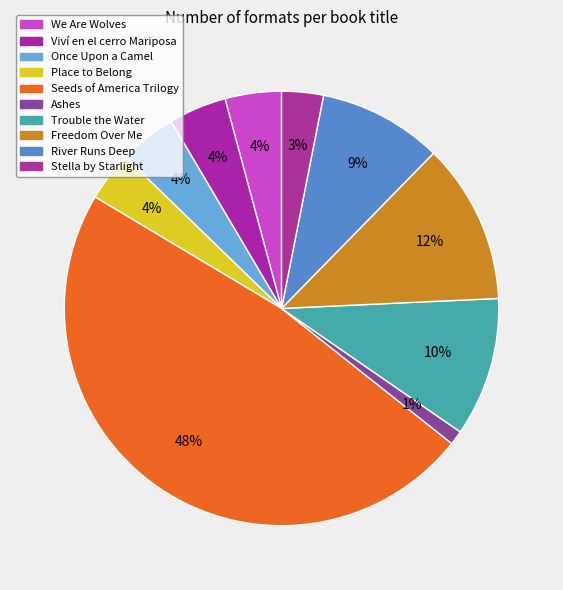

Rank the categories by value from highest to lowest.

Seeds of America Trilogy, Freedom Over Me, Trouble the Water, River Runs Deep, Viví en el cerro Mariposa, Once Upon a Camel, We Are Wolves, Place to Belong, Stella by Starlight, Ashes